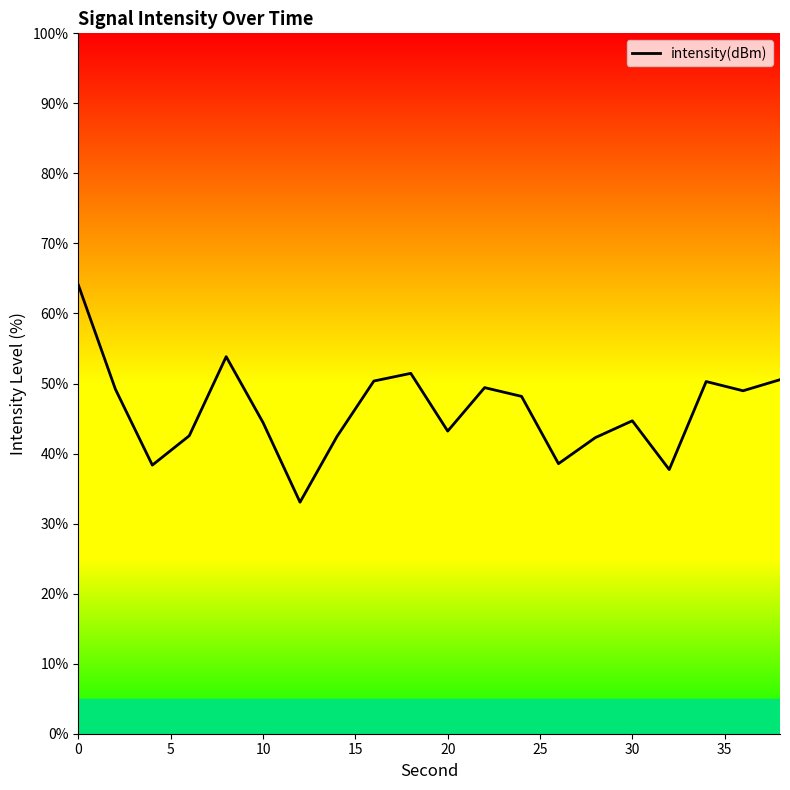

What is the minimum value shown in the chart?

33.1